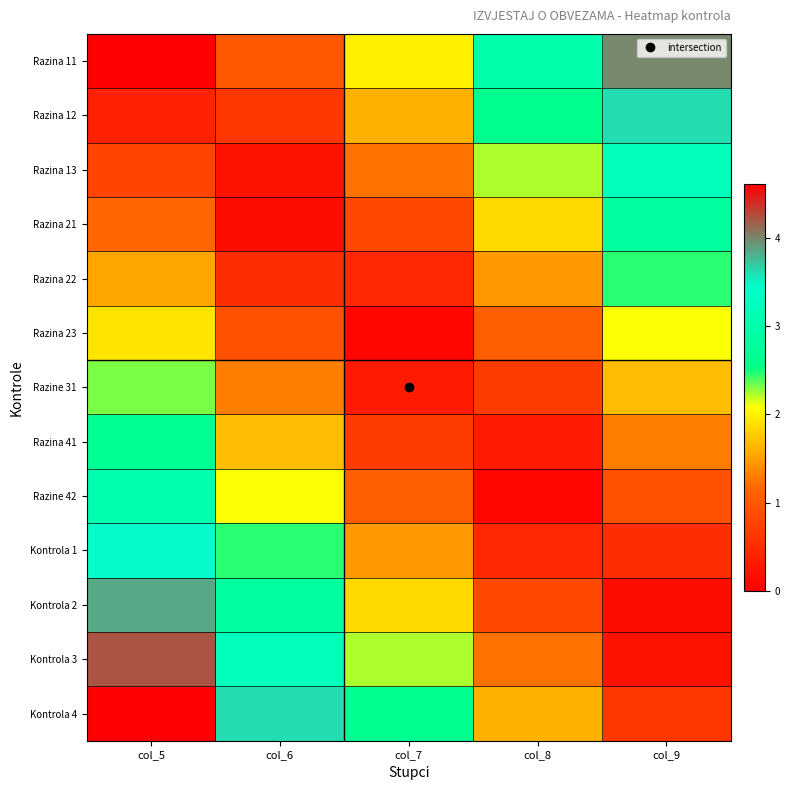

Which category has the lowest value across all series?

col_5